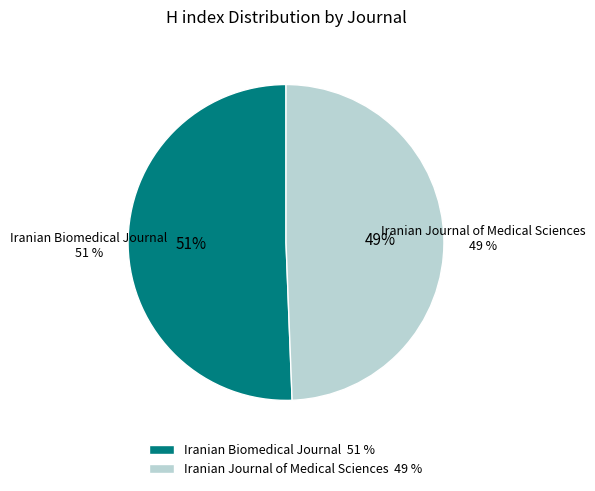

What percentage is the Iranian Journal of Medical Sciences slice, to the nearest percent?

49%